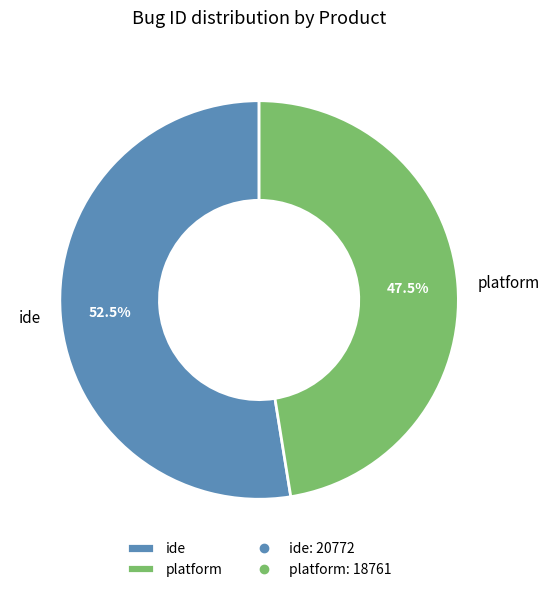

Which slice is the smallest?

platform